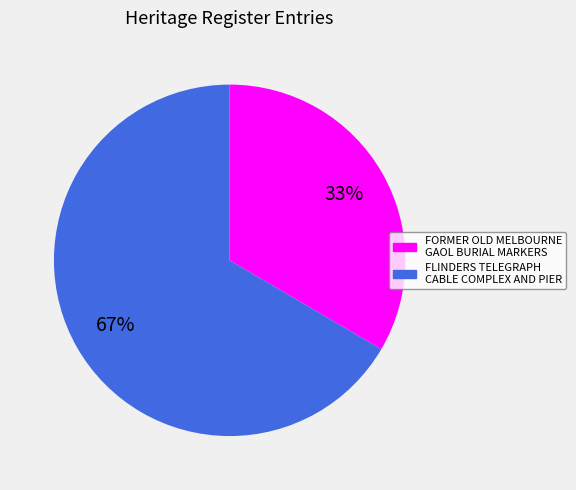

Which category has the biggest portion of the pie?

FLINDERS TELEGRAPH CABLE COMPLEX AND PIER